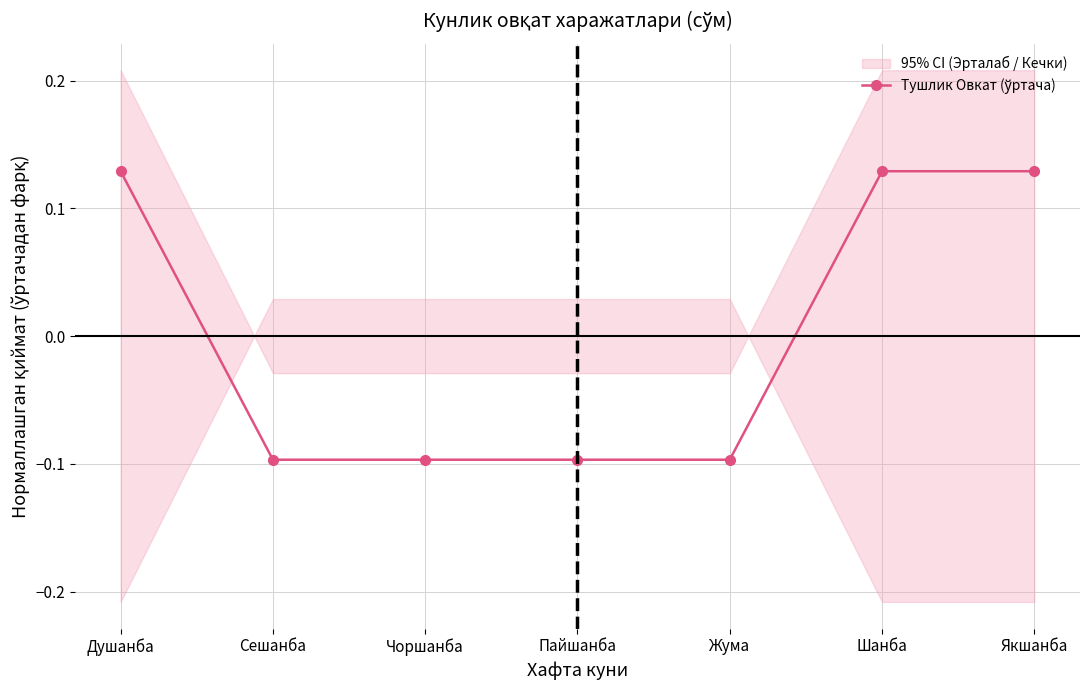

What is the difference between the maximum and minimum values?

0.2